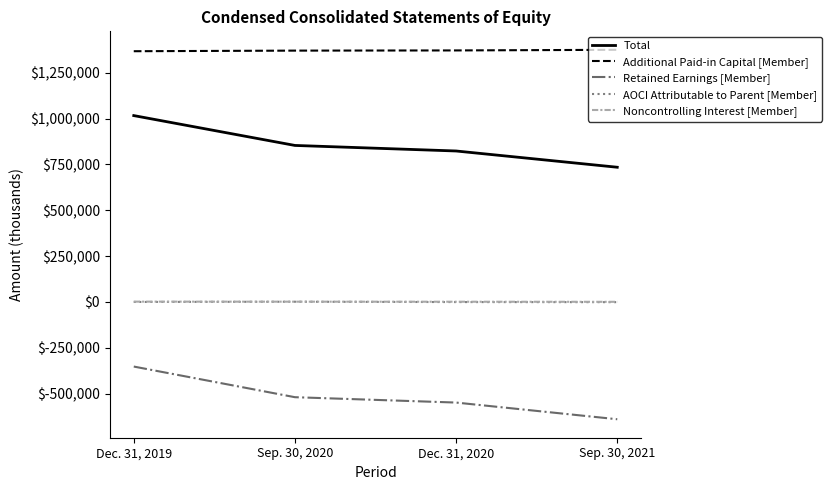

List the labels in order of Total value, smallest first.

Sep. 30, 2021, Dec. 31, 2020, Sep. 30, 2020, Dec. 31, 2019